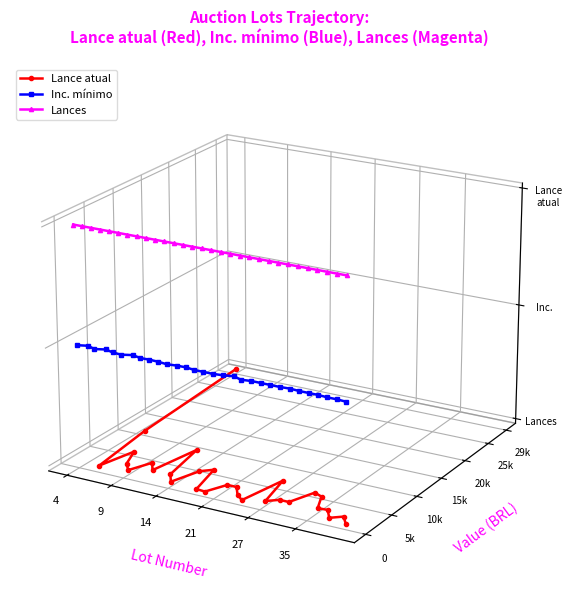

The value of Lance atual at 21 is -0.1. True or false?

True